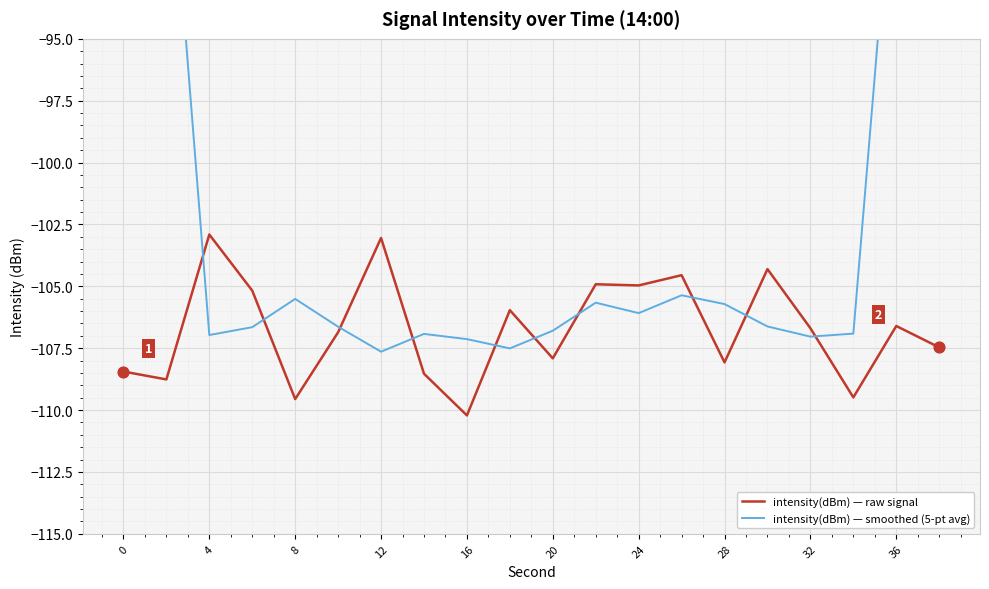

At how many categories does at least one series exceed -89?

4